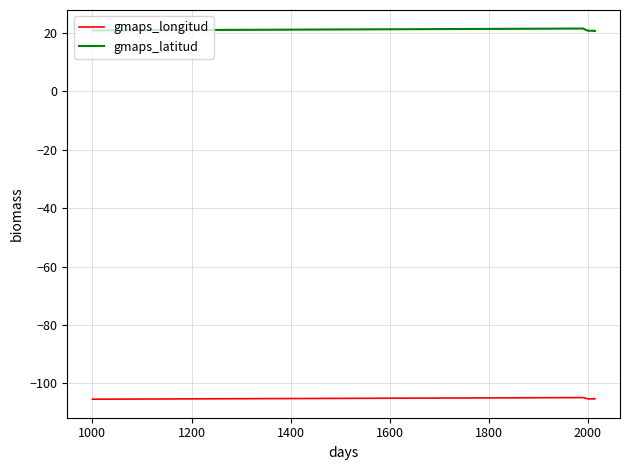

True or false: gmaps_latitud and gmaps_longitud intersect in this chart.

False